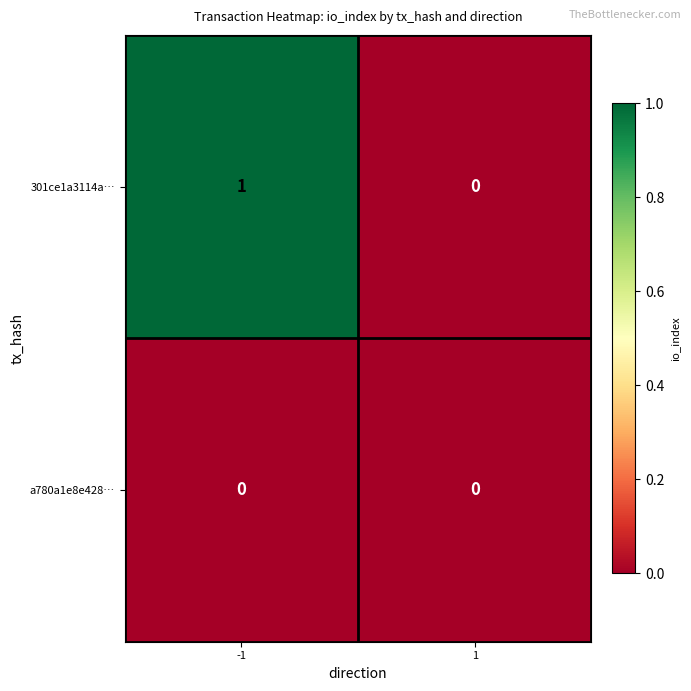

Rank the series by their maximum value, from lowest to highest.

a780a1e8e428…, 301ce1a3114a…